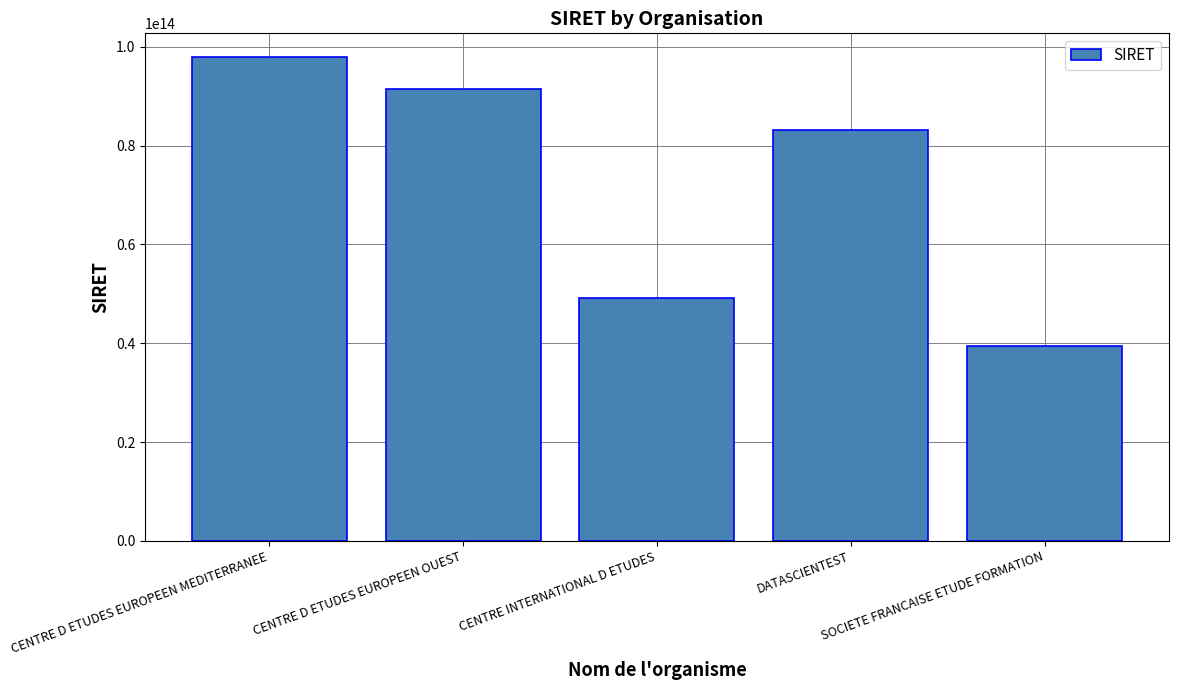

What is the label of the 3rd bar from the right?

CENTRE INTERNATIONAL D ETUDES